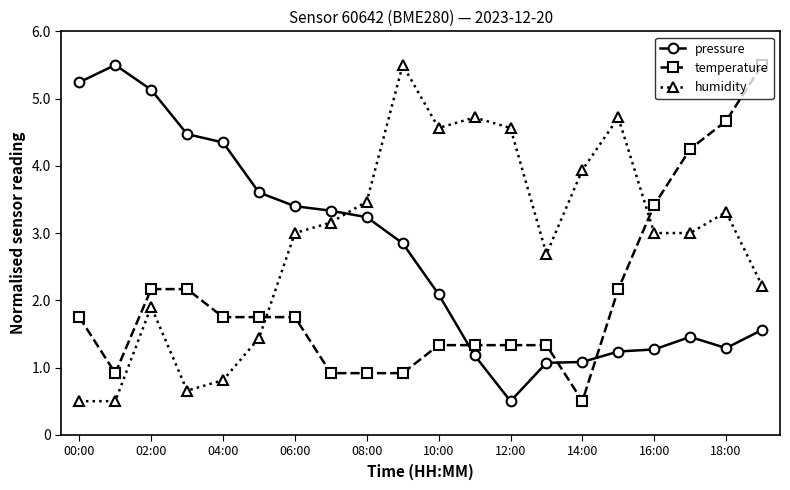

How many lines are shown in the chart?

3